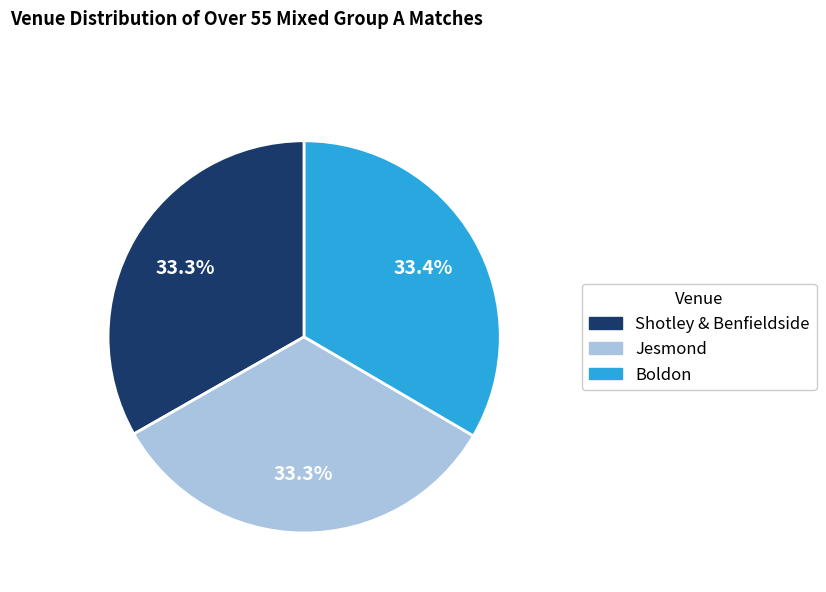

What percentage is the Boldon slice, to the nearest percent?

33%